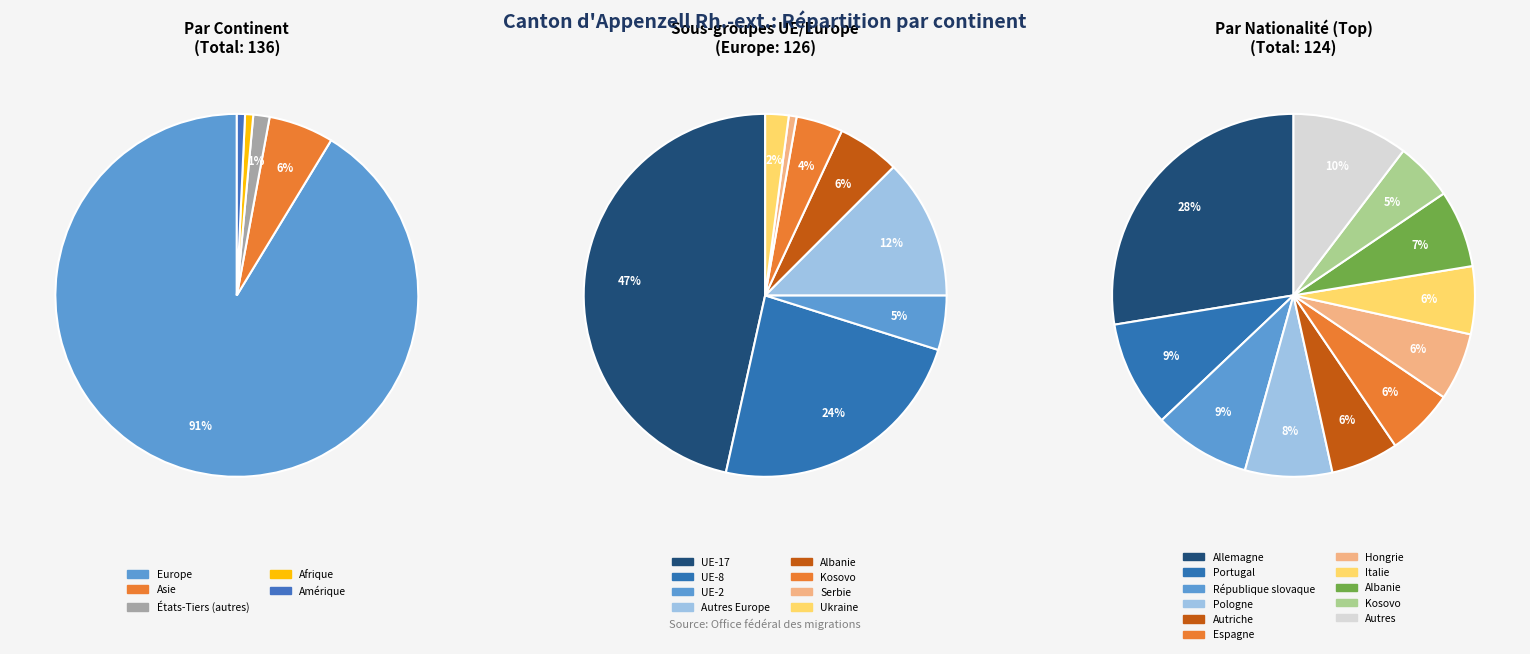

To the nearest percent, what percentage of the pie is Europe?

91%